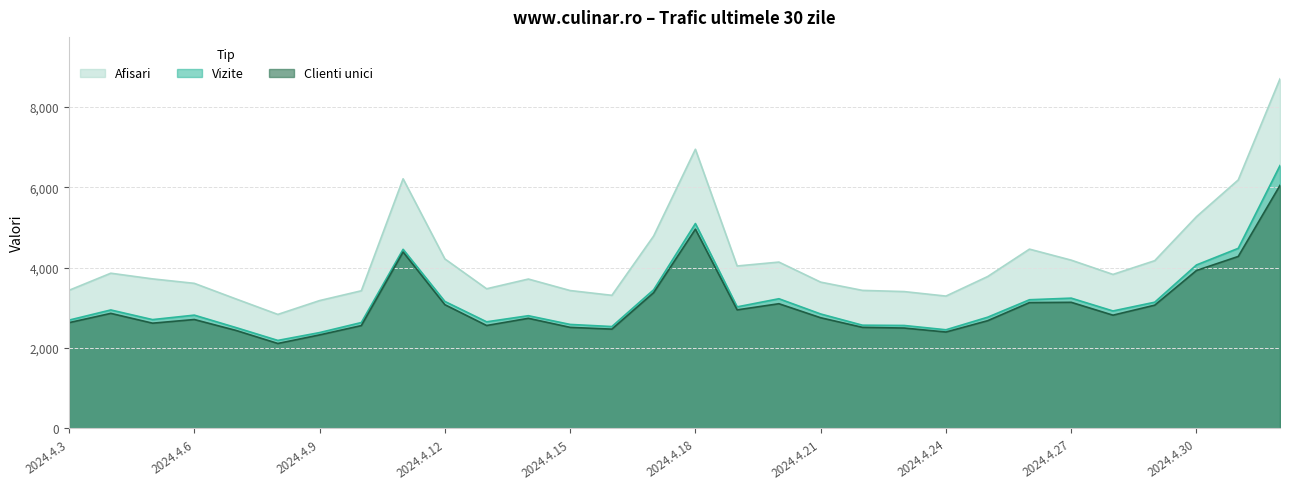

Is it true that Vizite equals 632 at 2024.4.24?

False